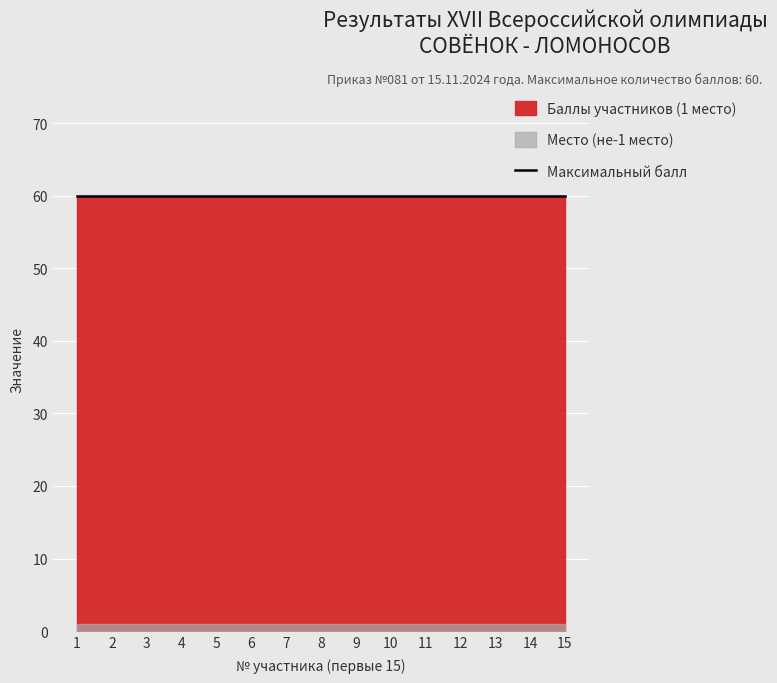

Reading right to left, what are all the values shown in this chart?

Баллы (1 место): 60	60	60	60	60	60	60	60	60	60	60	60	60	60	60
Рейтинг по России: 1	1	1	1	1	1	1	1	1	1	1	1	1	1	1
Место: 1	1	1	1	1	1	1	1	1	1	1	1	1	1	1